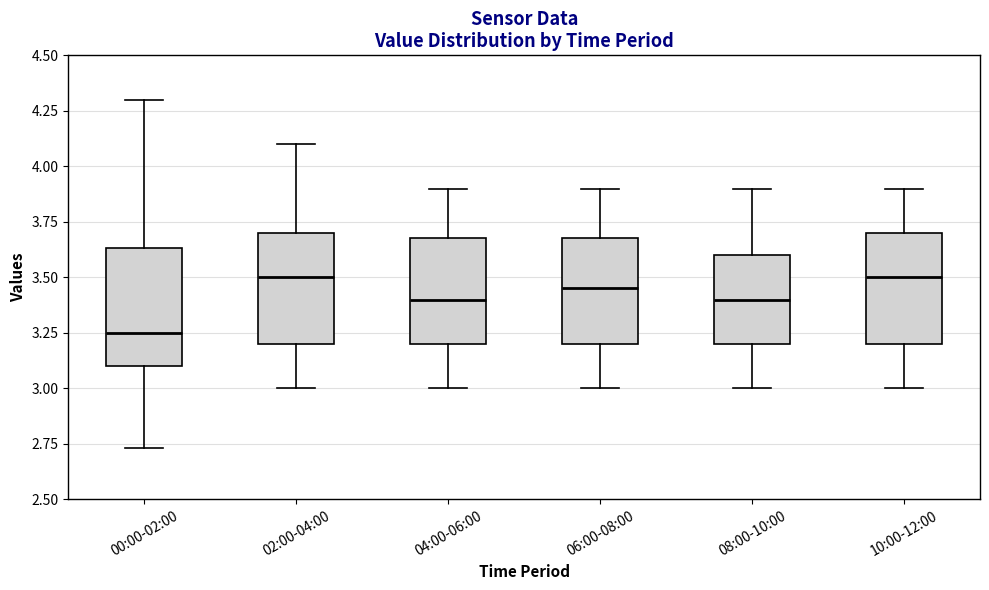

Reading left to right, read every box against the y-axis: the position of its median line, the range the box covers, and the ends of its whiskers. The values are not printed on the chart, so give them approximately, as read against the axis.

00:00-02:00: median 3.25, box 3.10 to 3.65, whiskers 2.75 to 4.30
02:00-04:00: median 3.50, box 3.20 to 3.70, whiskers 3.00 to 4.10
04:00-06:00: median 3.40, box 3.20 to 3.70, whiskers 3.00 to 3.90
06:00-08:00: median 3.45, box 3.20 to 3.70, whiskers 3.00 to 3.90
08:00-10:00: median 3.40, box 3.20 to 3.60, whiskers 3.00 to 3.90
10:00-12:00: median 3.50, box 3.20 to 3.70, whiskers 3.00 to 3.90